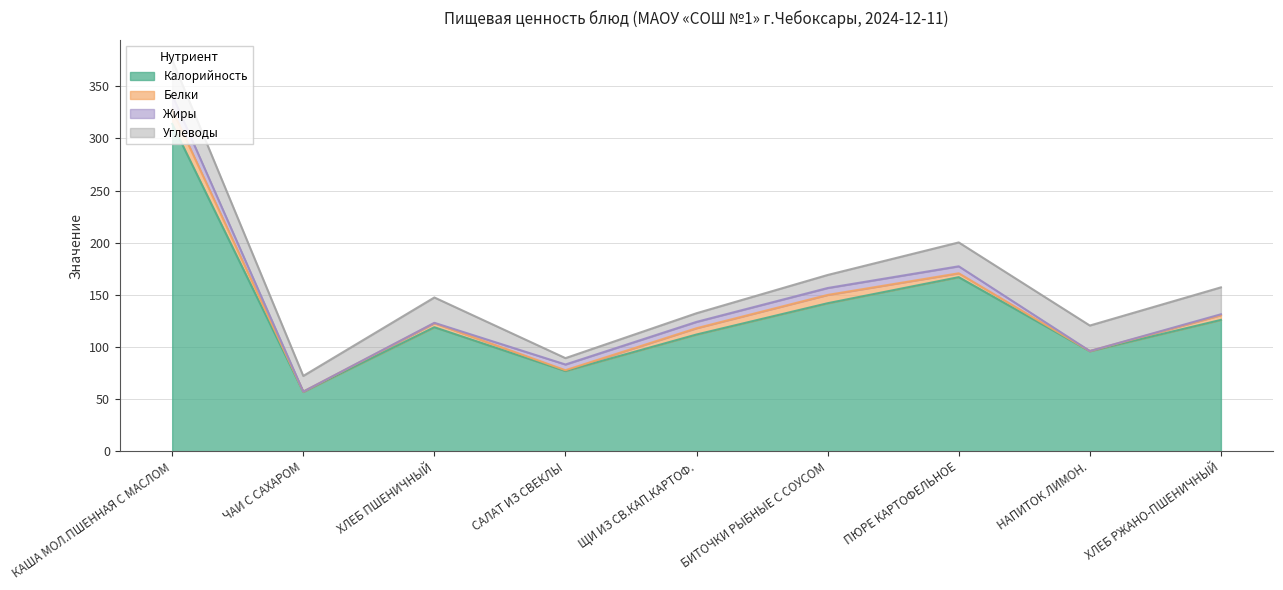

What is the difference between the maximum and minimum values in the Жиры series?

13.9